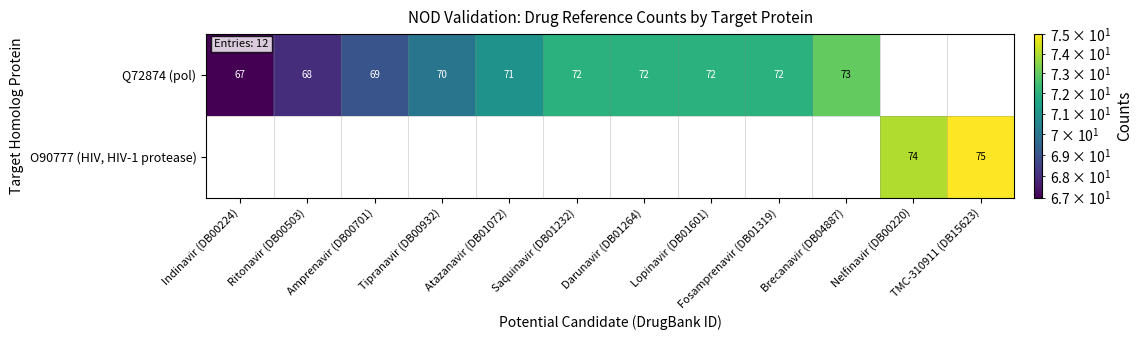

The O90777 (HIV, HIV-1 protease) series shows 75 at TMC-310911 (DB15623). True or false?

True